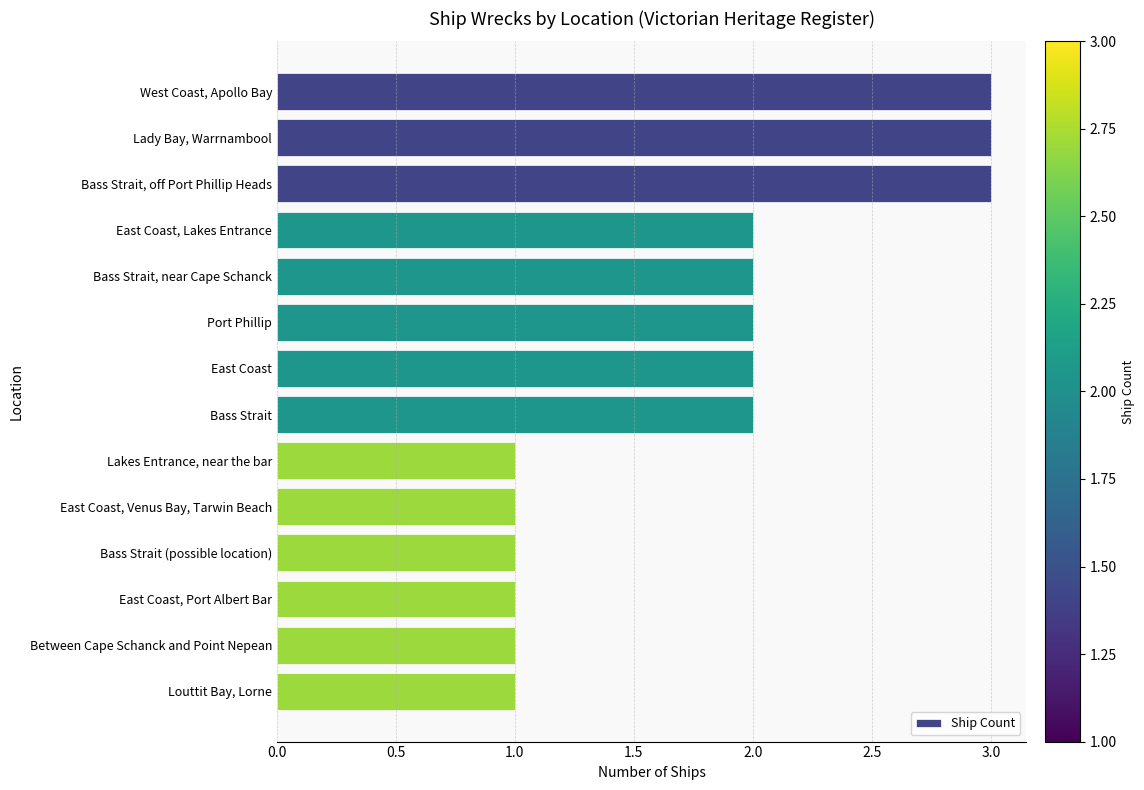

True or false: the data shows 3 at West Coast, Apollo Bay.

True